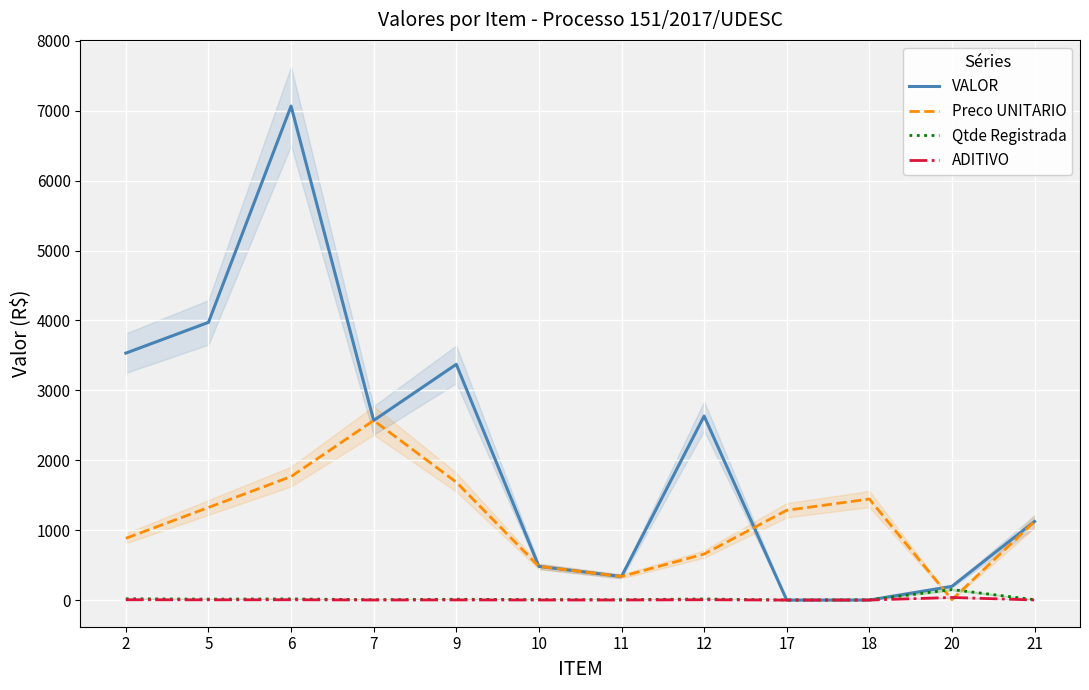

After their last crossing, which series has the higher values: ADITIVO or Preco UNITARIO?

Preco UNITARIO